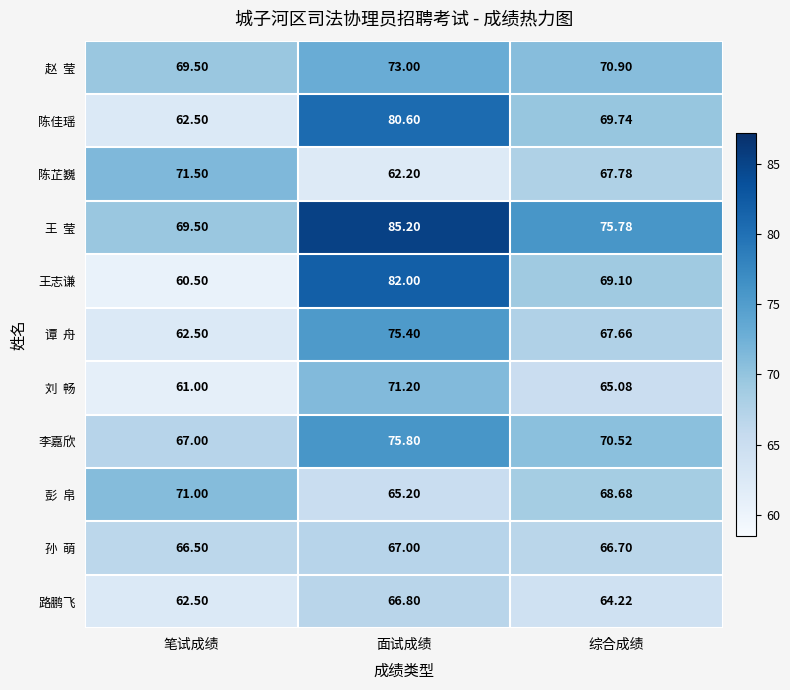

Which category has the highest value in the 路鹏飞 series?

面试成绩